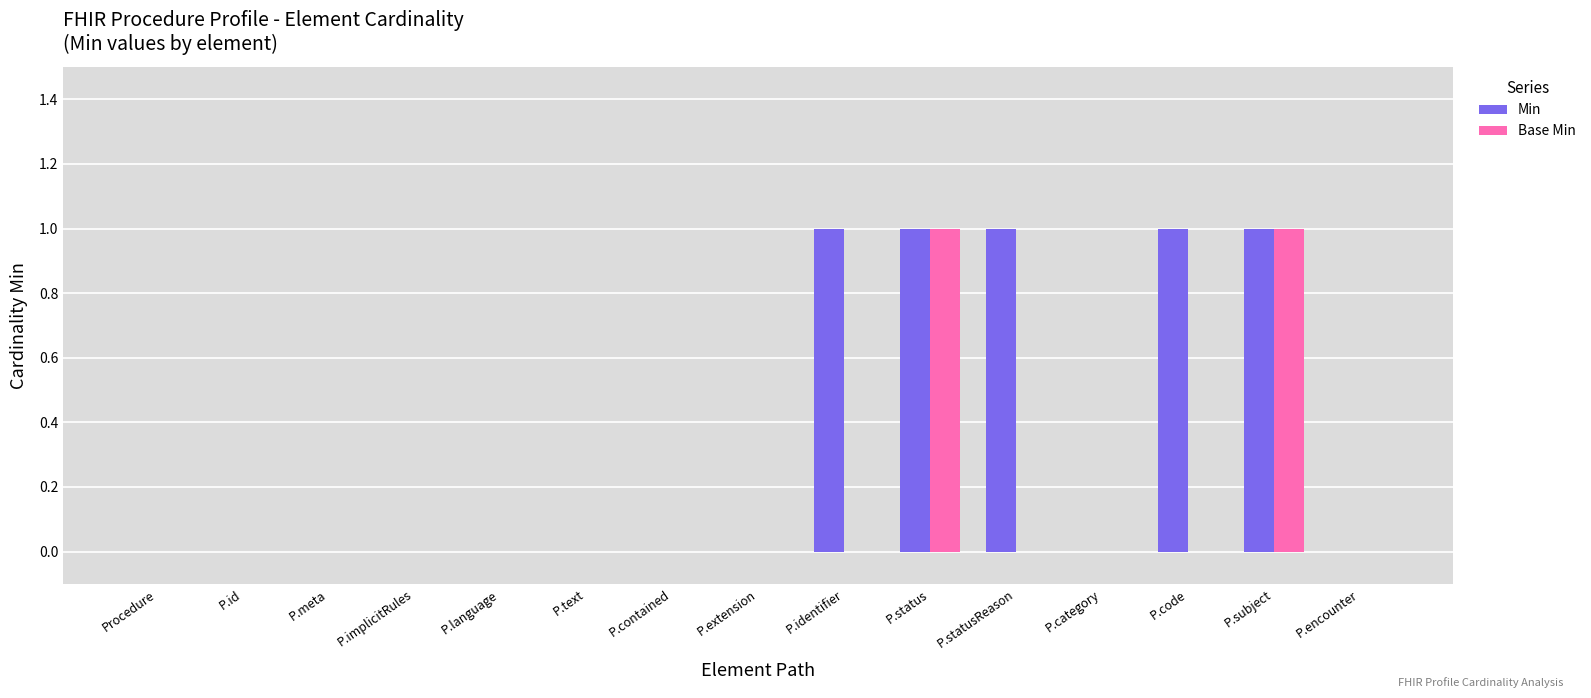

Which series has the largest total across all categories?

Min